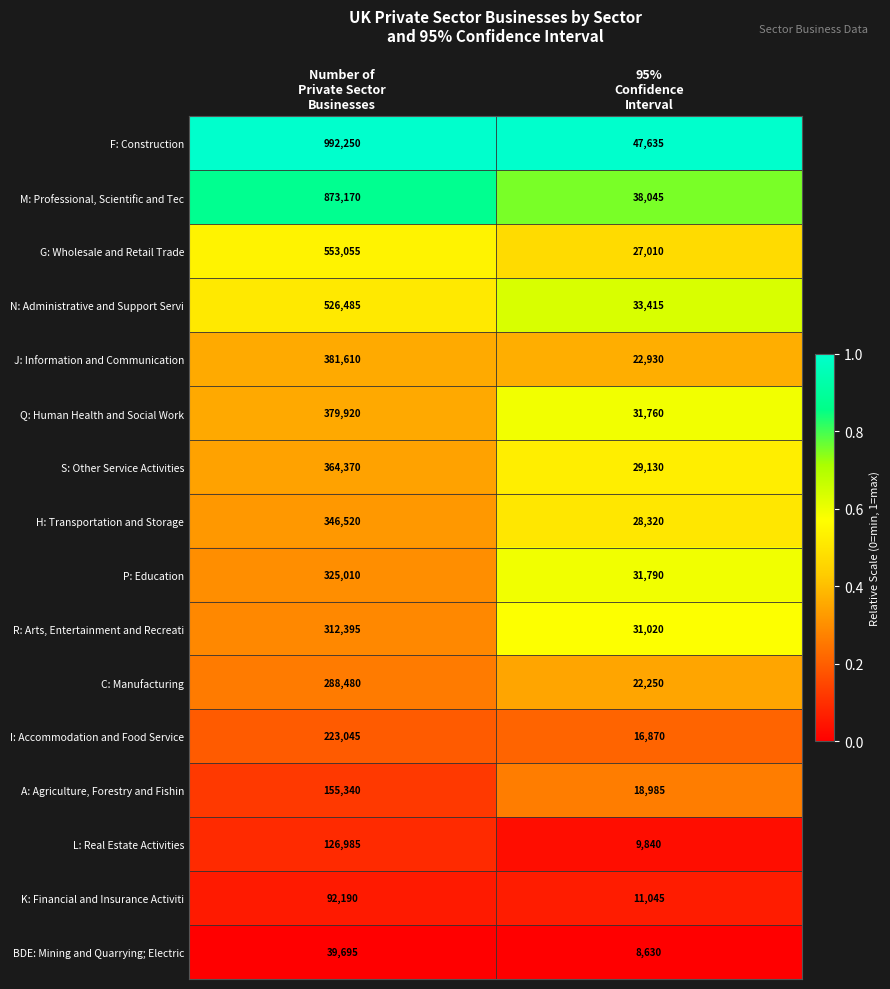

At which category is the sum across all series the highest?

Number of
Private Sector
Businesses